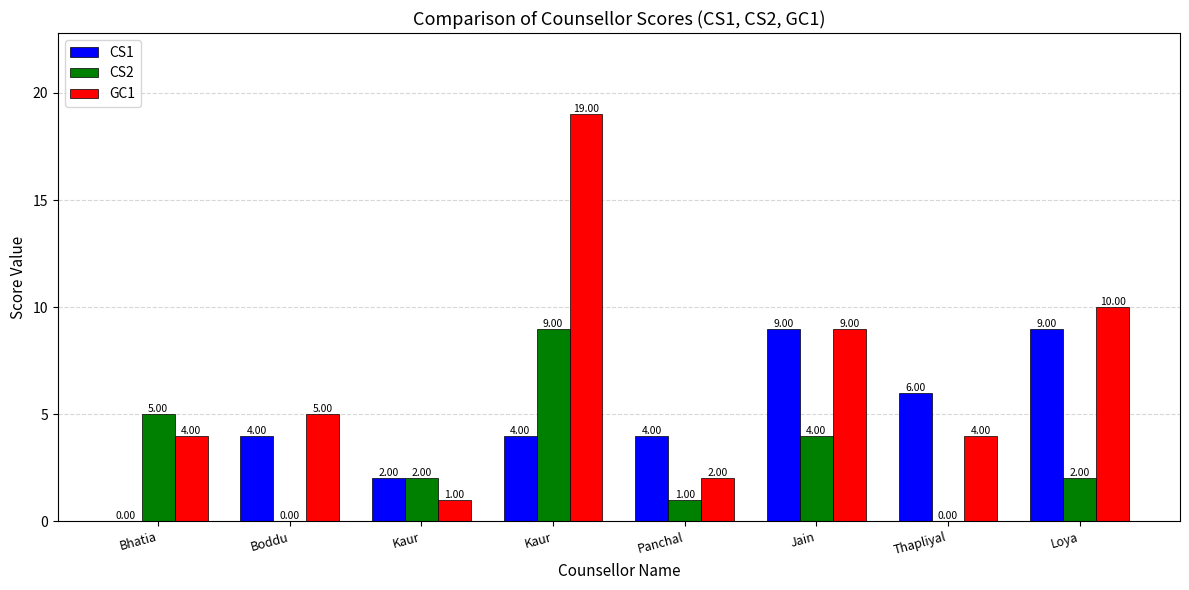

Rank the categories by CS1 value from lowest to highest.

Bhatia, Kaur, Boddu, Kaur, Panchal, Thapliyal, Jain, Loya